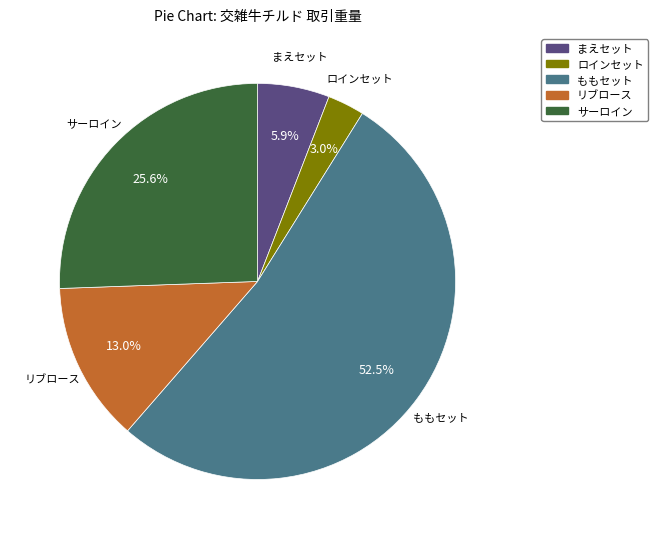

What is the total percentage of まえセット and リブロース?

18.9%